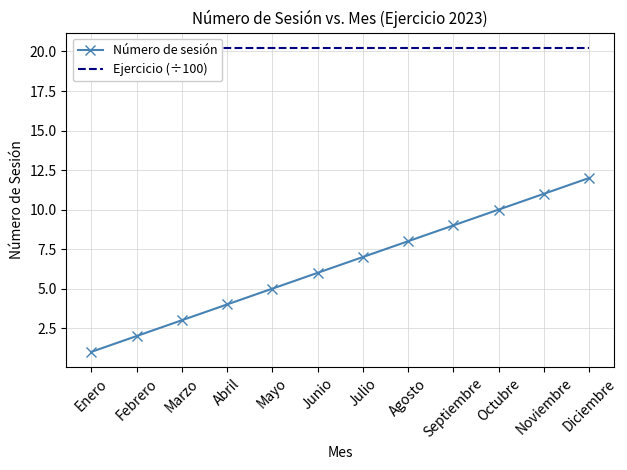

Which series has the largest range (max minus min)?

Número de sesión